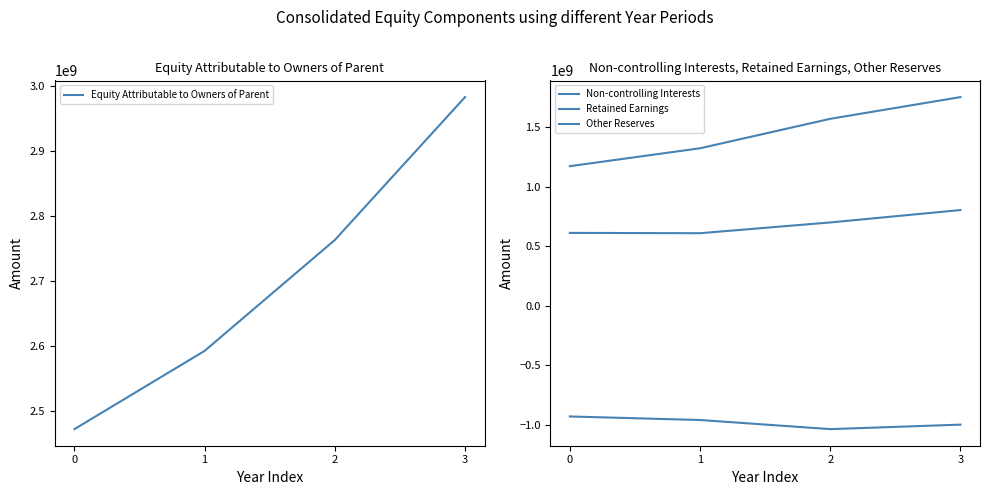

What is the smallest value displayed?

-1035092978